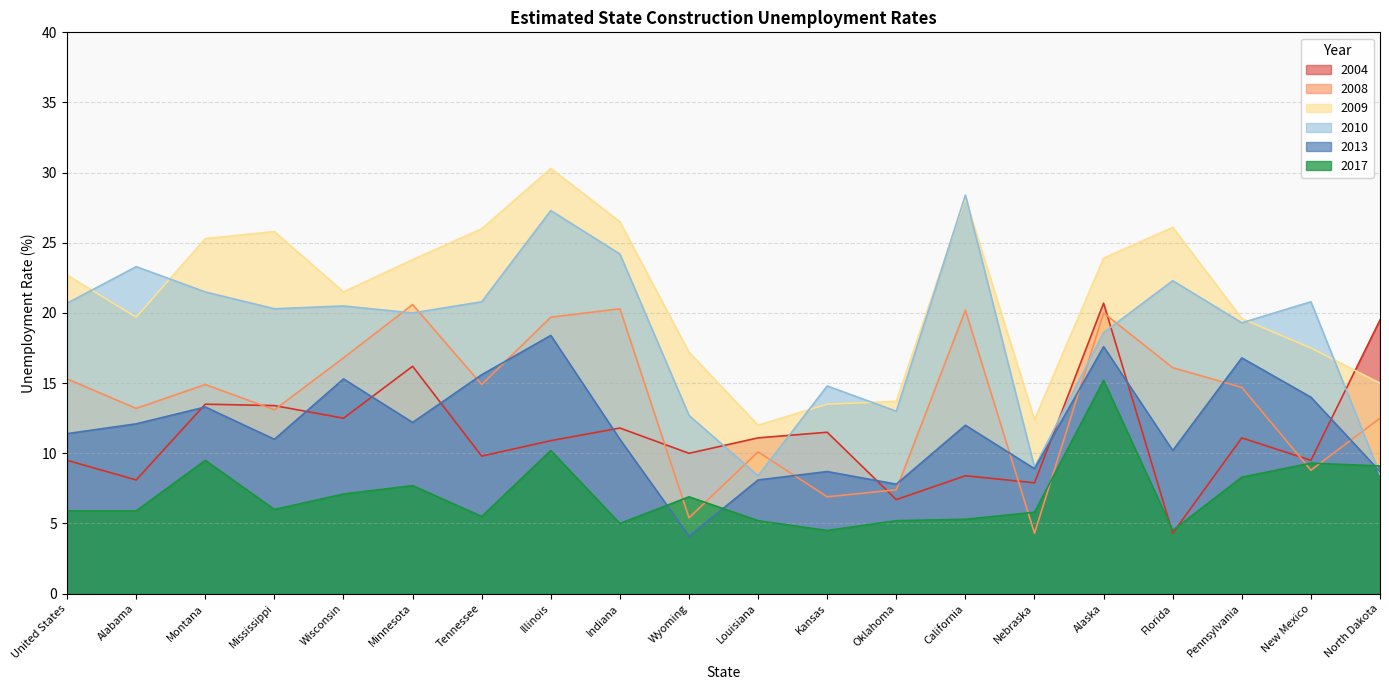

How many values in the 2004 series exceed 11?

10